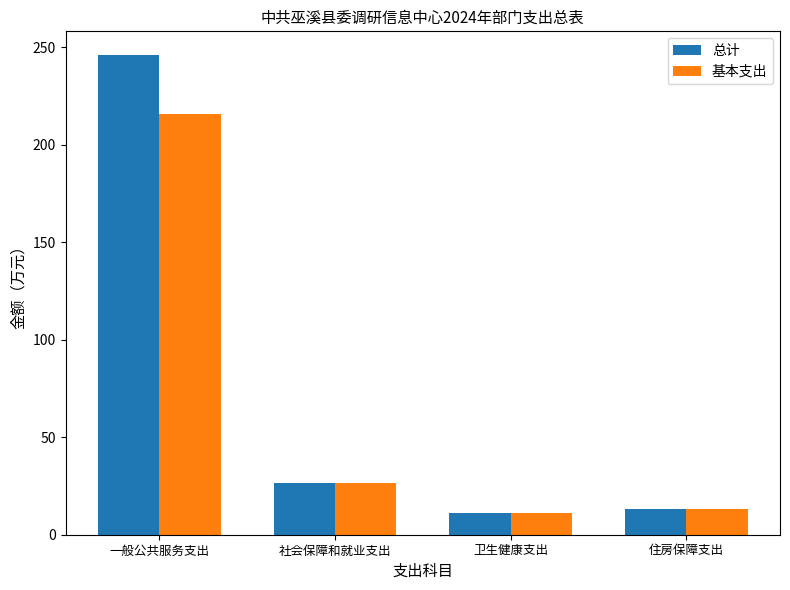

What position from the right is 一般公共服务支出?

4